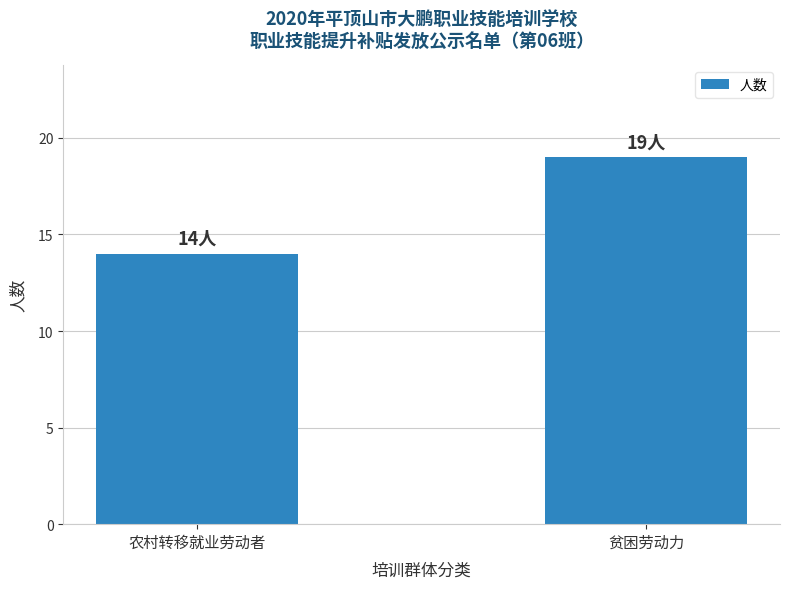

Are the bars horizontal?

No